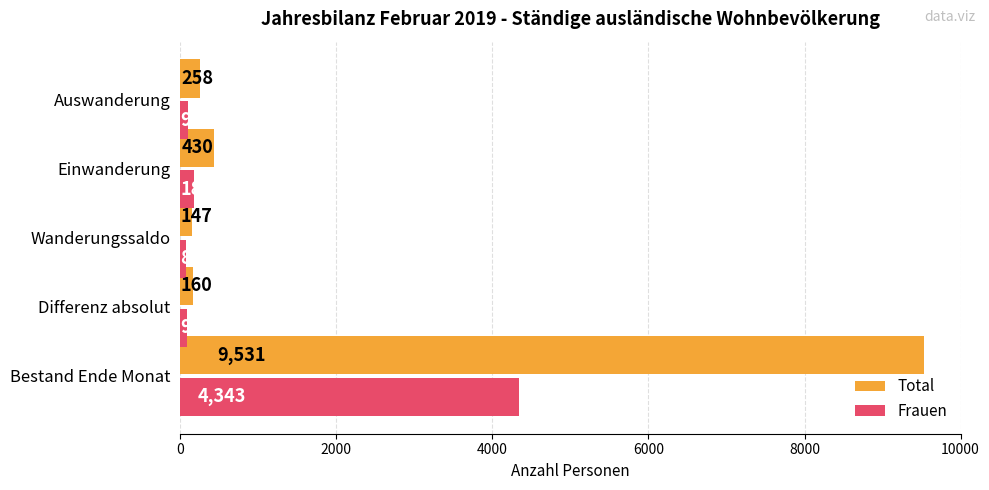

What is the highest value of the Total series?

9531